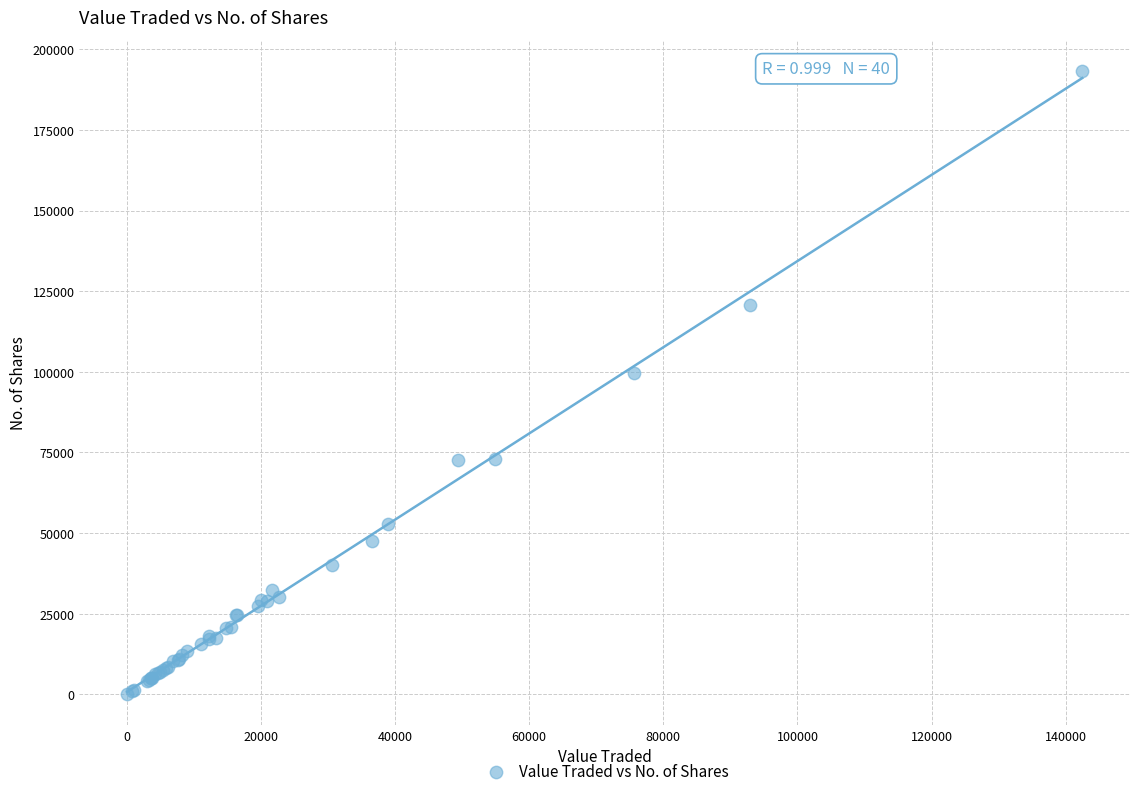

What Y value in the scatter plot is closest to 96707?

99632